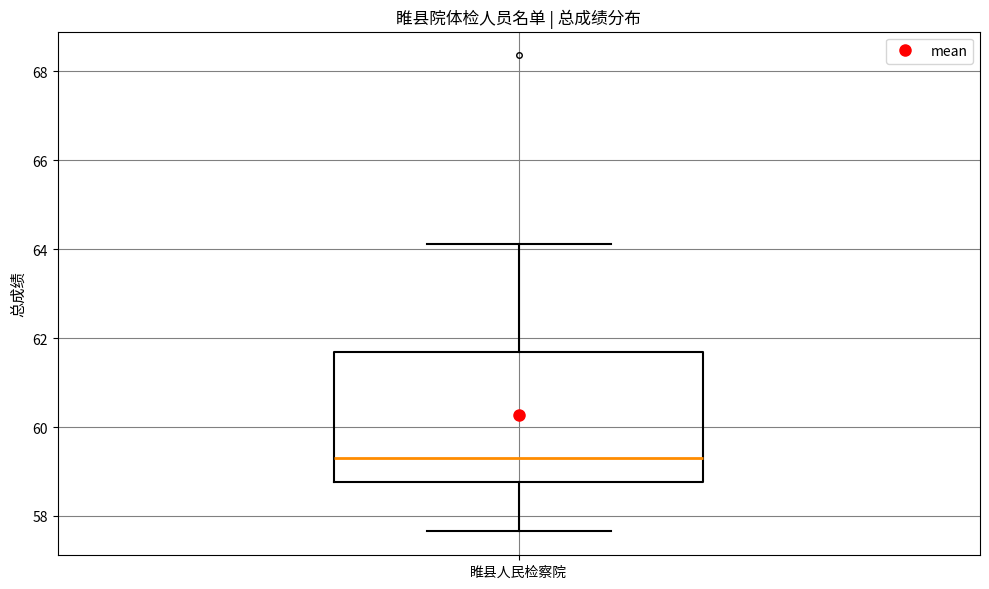

Read this box plot against the y-axis: the position of the median line, the range covered by the box, and the ends of both whiskers. The values are not printed on the chart, so give them approximately, as read against the axis.

median 59.2, box 58.8 to 61.6, whiskers 57.6 to 64.2